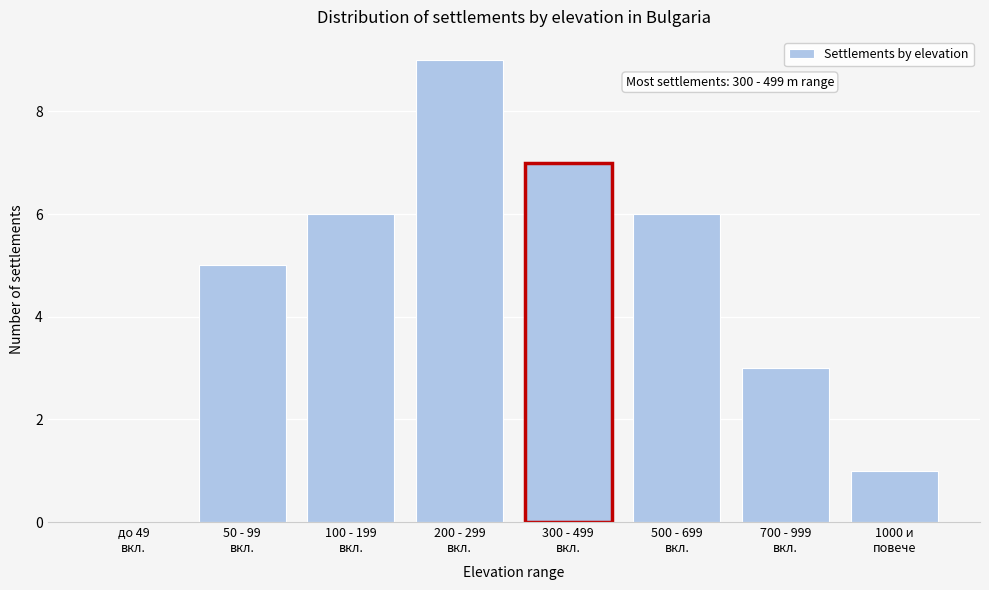

What is the maximum value shown in the chart?

9